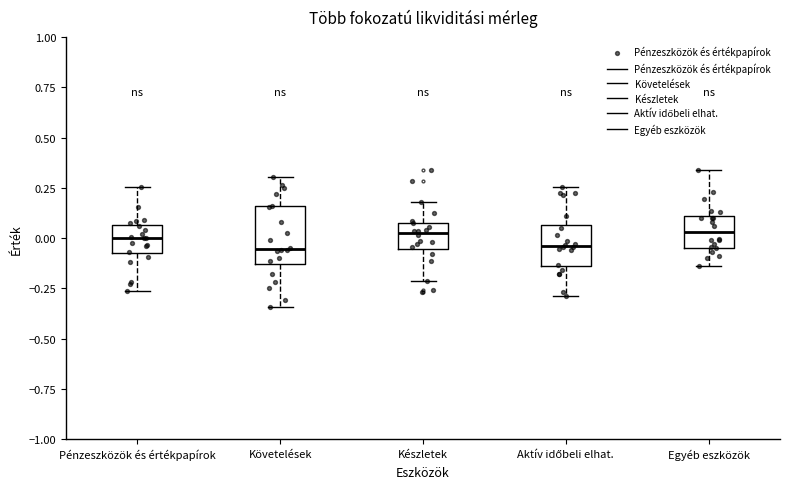

Comparing the boxes themselves (not the whiskers), which one is the tallest?

Követelések